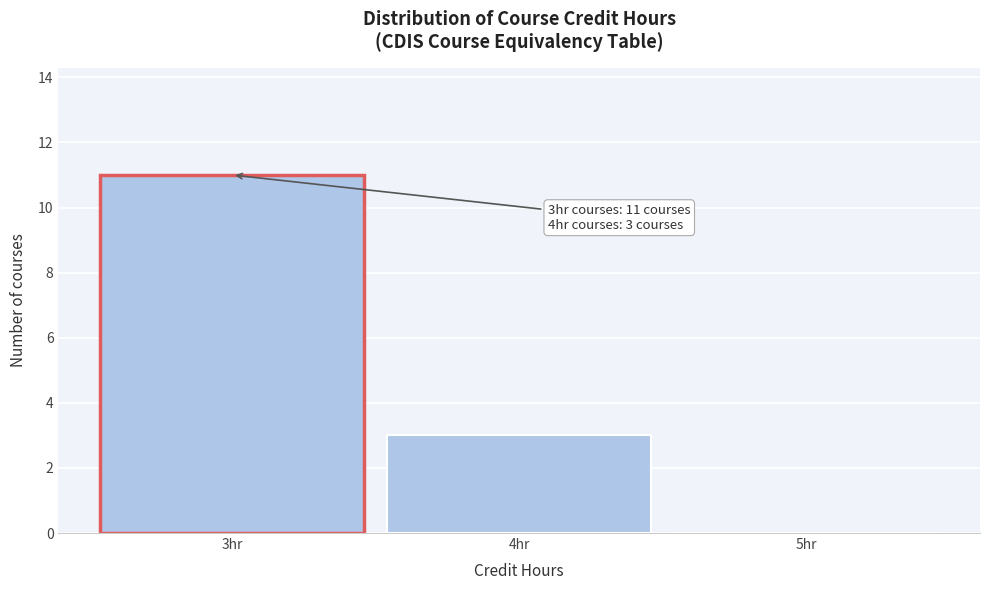

Which range on the x-axis has the tallest bar?

2.5 to 3.5